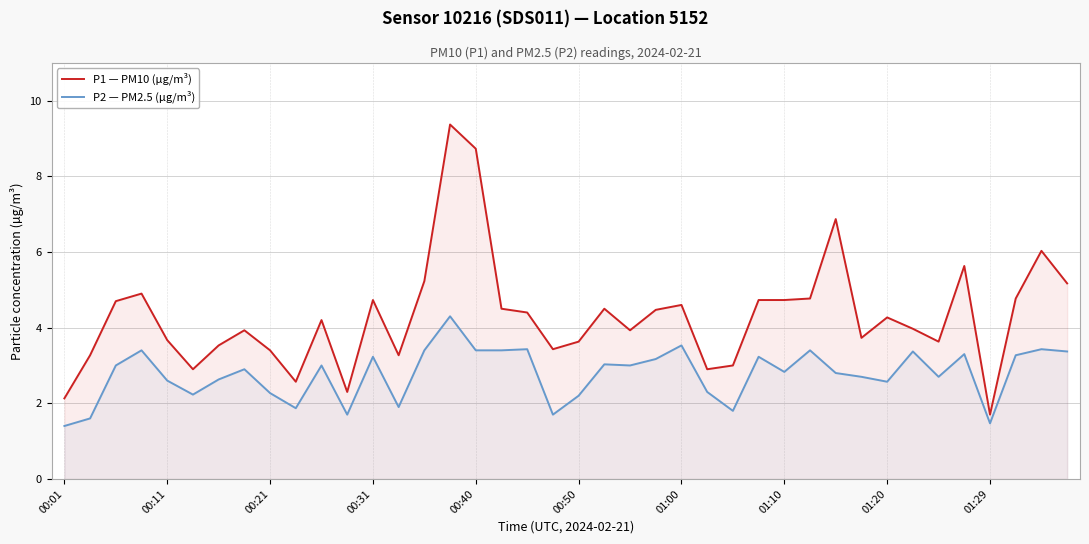

Which series has the largest total across all categories?

P1 — PM10 (µg/m³)